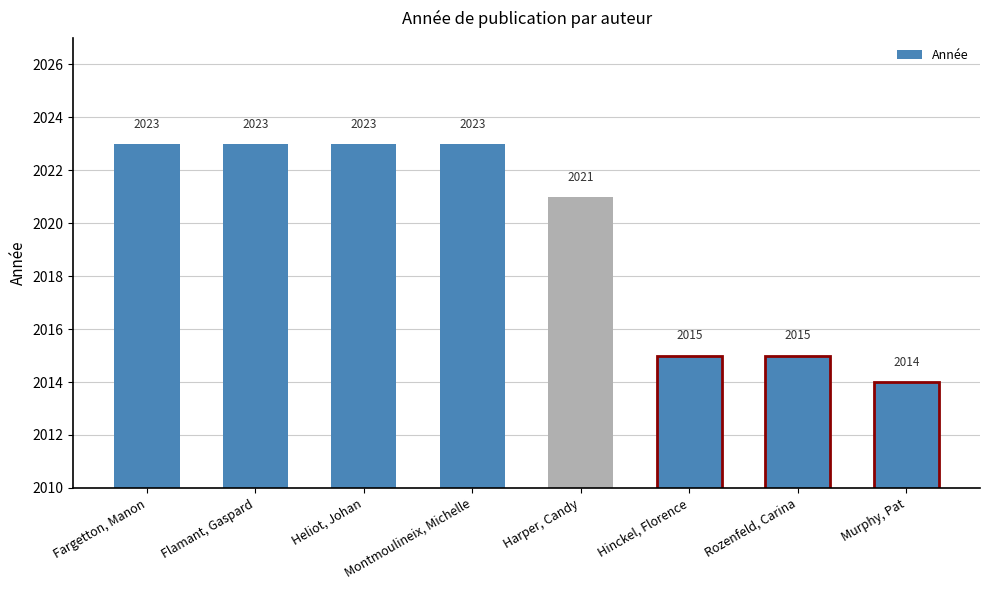

Does the chart contain stacked bars?

No